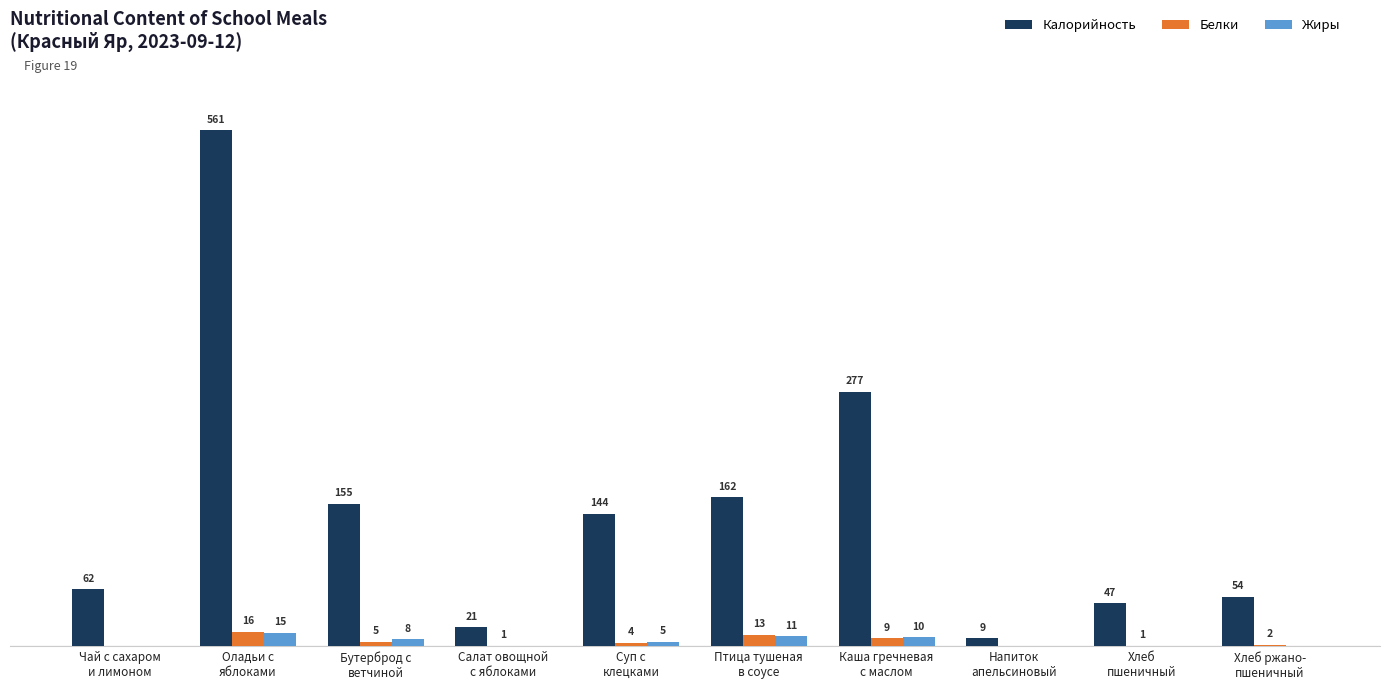

Which series has the largest total across all categories?

Калорийность